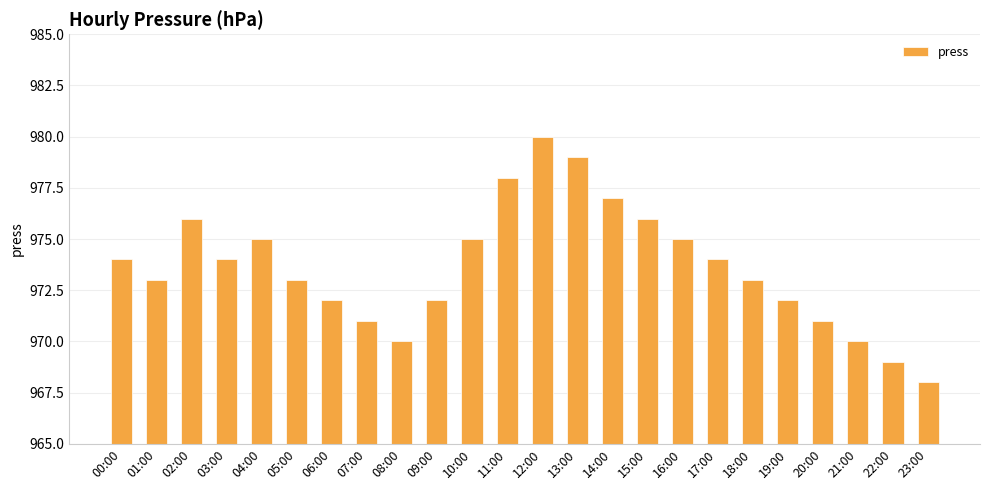

What is the ratio of the value at 19:00 to the value at 05:00?

1.0